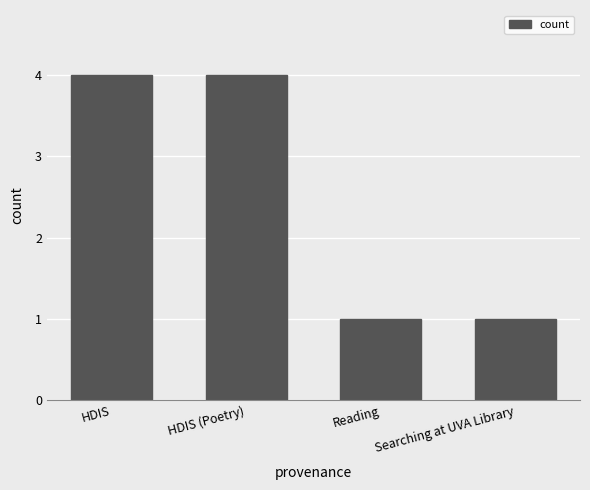

What is the maximum value shown in the chart?

4